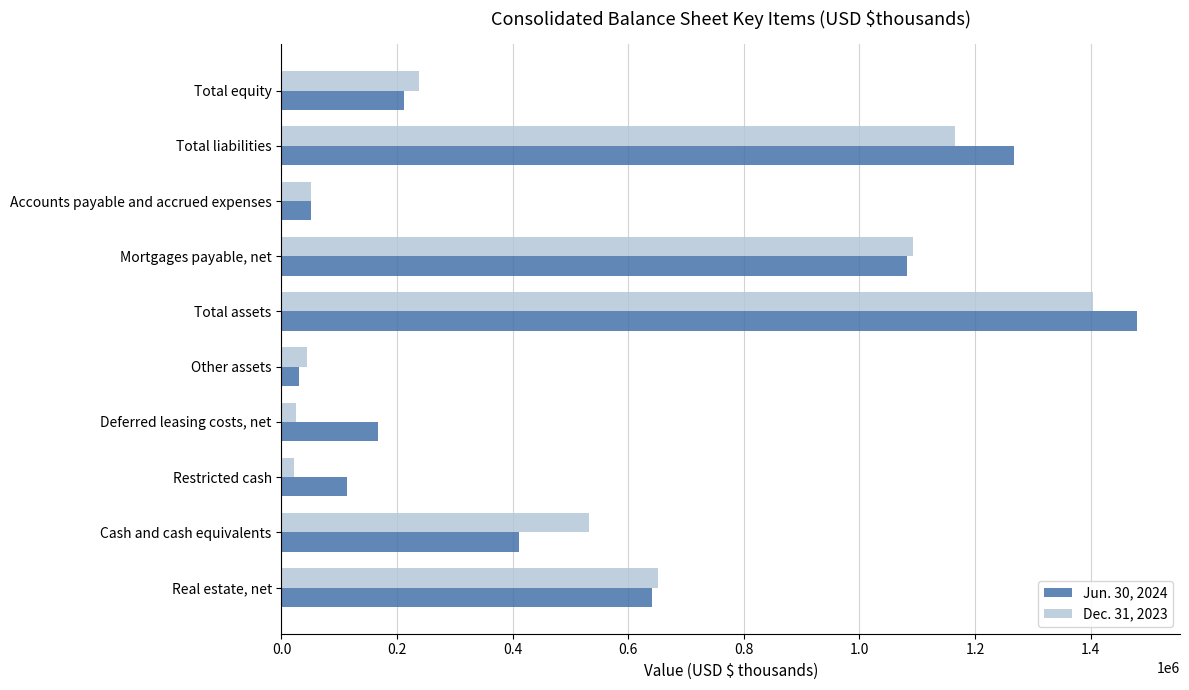

At how many categories does at least one series exceed 209831?

6